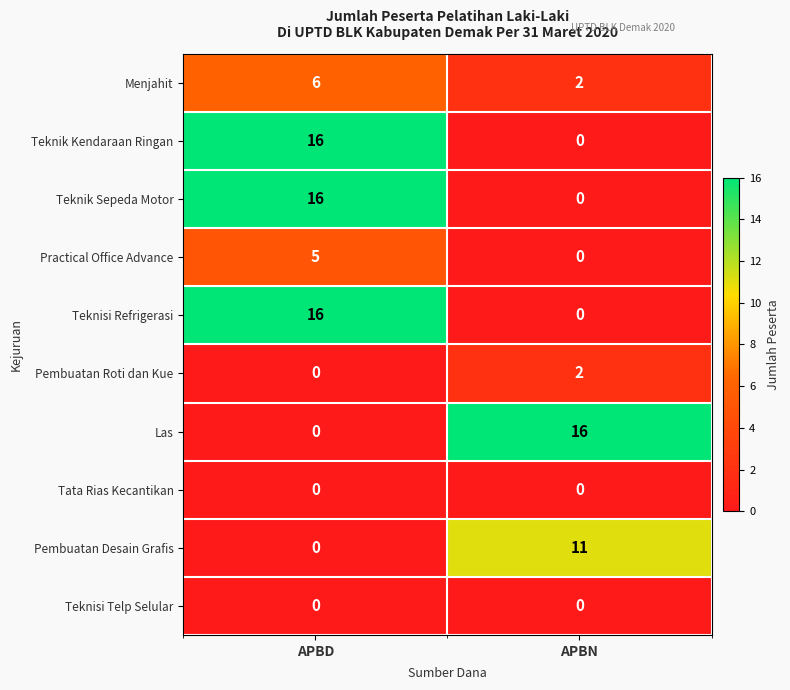

Is it true that Teknisi Telp Selular equals 0 at APBD?

True